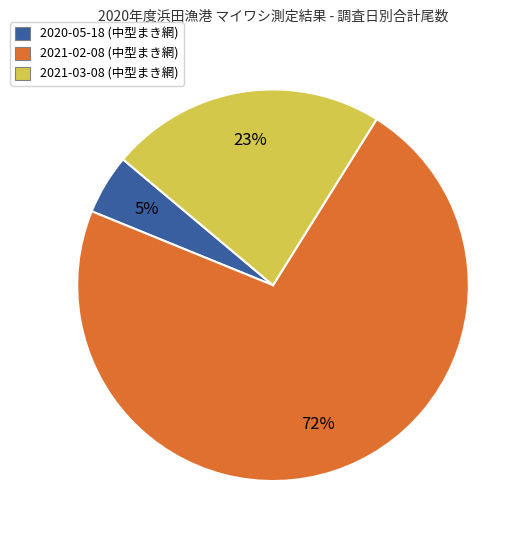

Which has a higher value, 2020-05-18 (中型まき網) or 2021-02-08 (中型まき網)?

2021-02-08 (中型まき網)